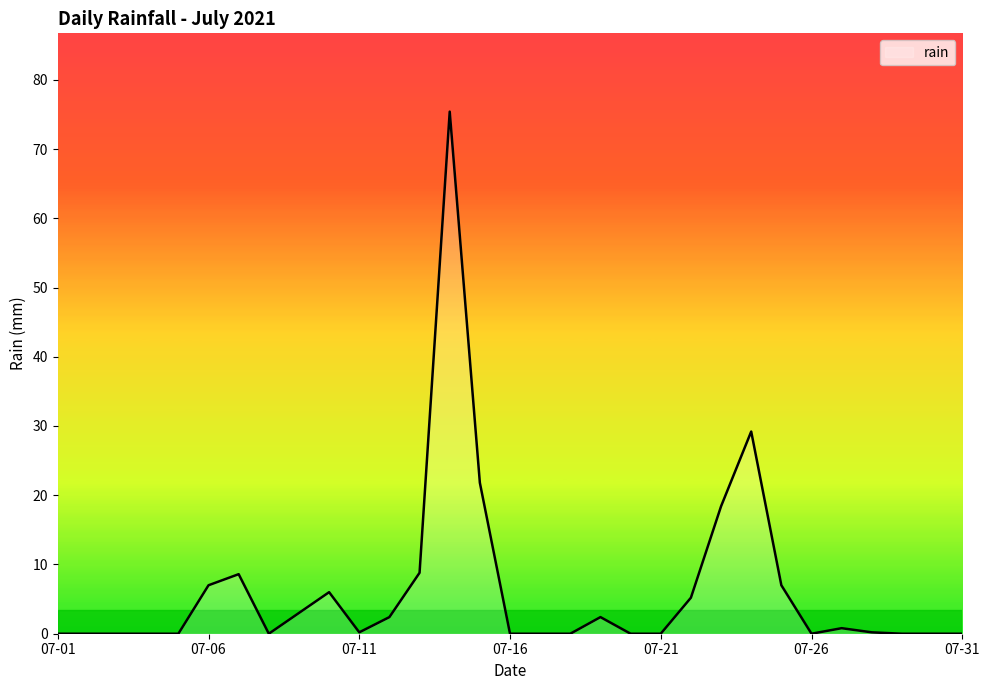

What is the maximum value shown in the chart?

75.4